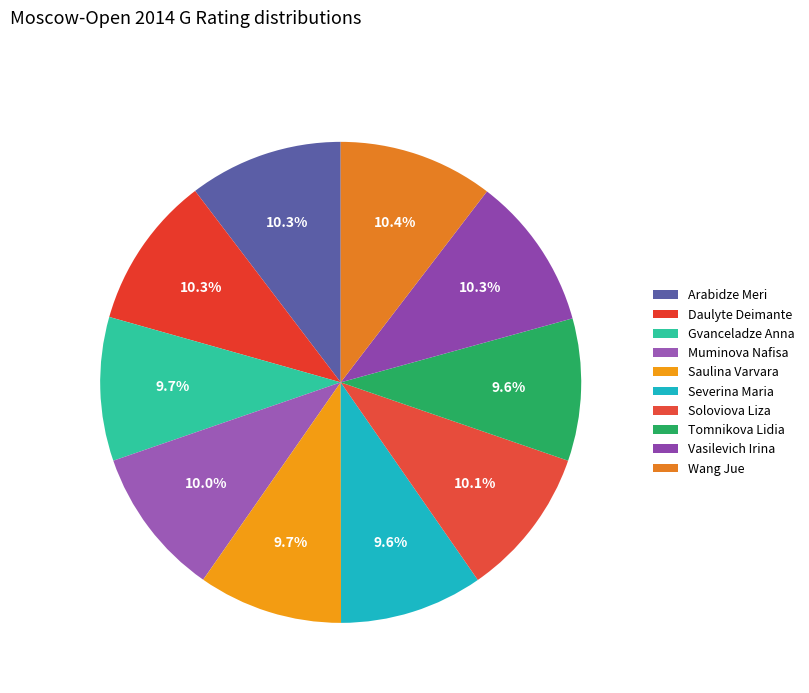

To the nearest percent, what is the combined percentage of Gvanceladze Anna and Wang Jue?

20%